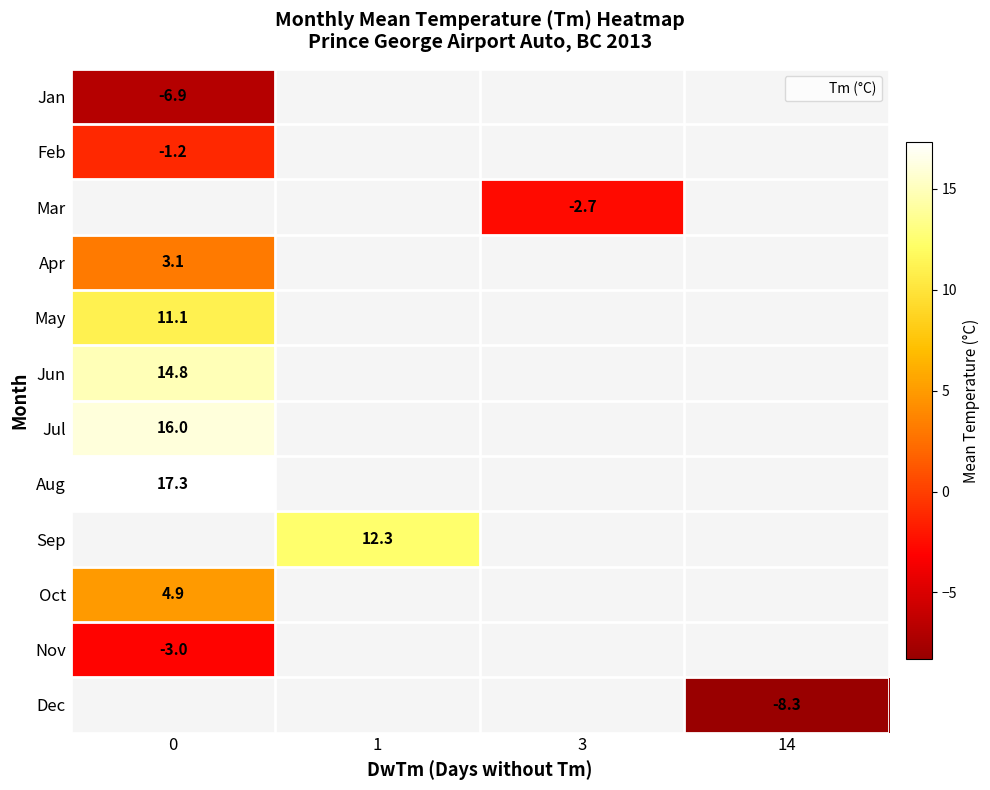

True or false: row_3 has a value of 3.1 at 0.

True